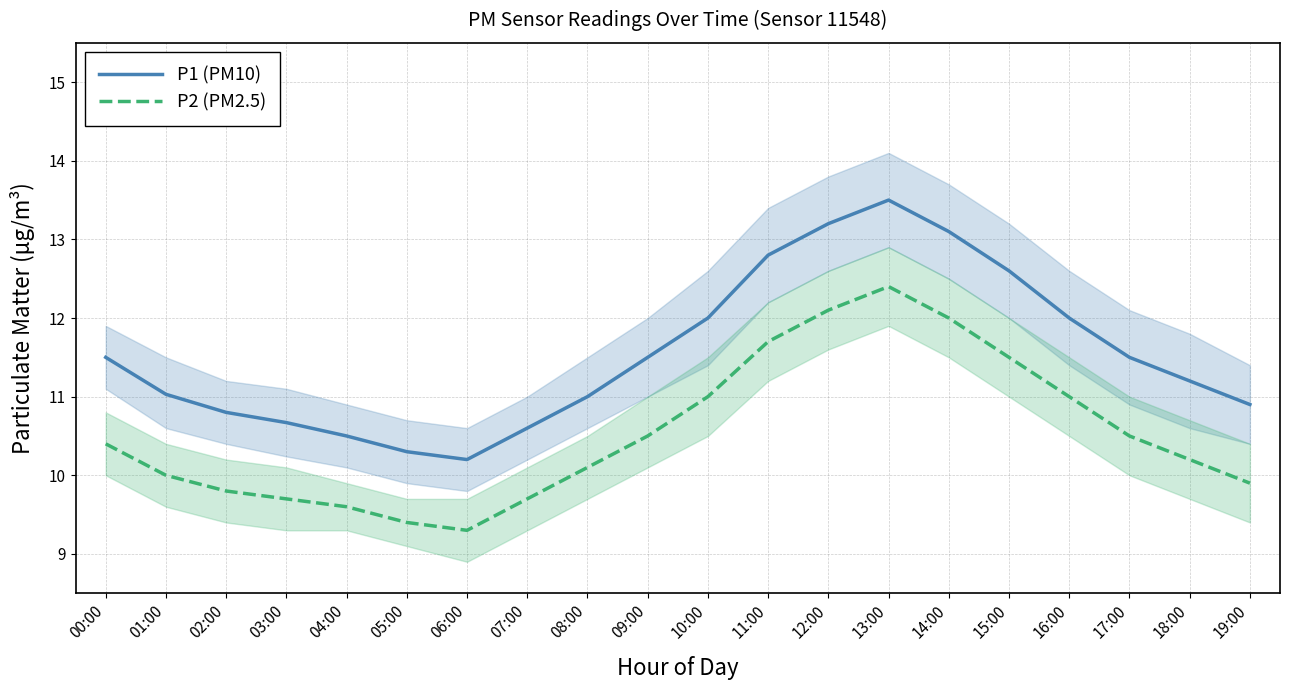

List the labels in order of P1 (PM10) value, smallest first.

06:00, 05:00, 04:00, 07:00, 03:00, 02:00, 19:00, 08:00, 01:00, 18:00, 00:00, 09:00, 17:00, 10:00, 16:00, 15:00, 11:00, 14:00, 12:00, 13:00